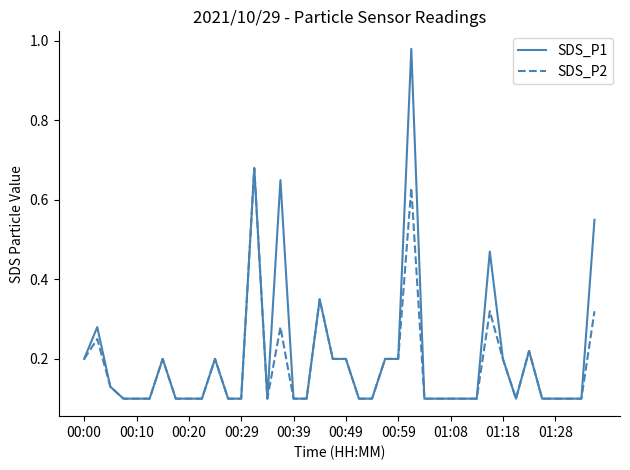

At how many categories does at least one series exceed 0?

40